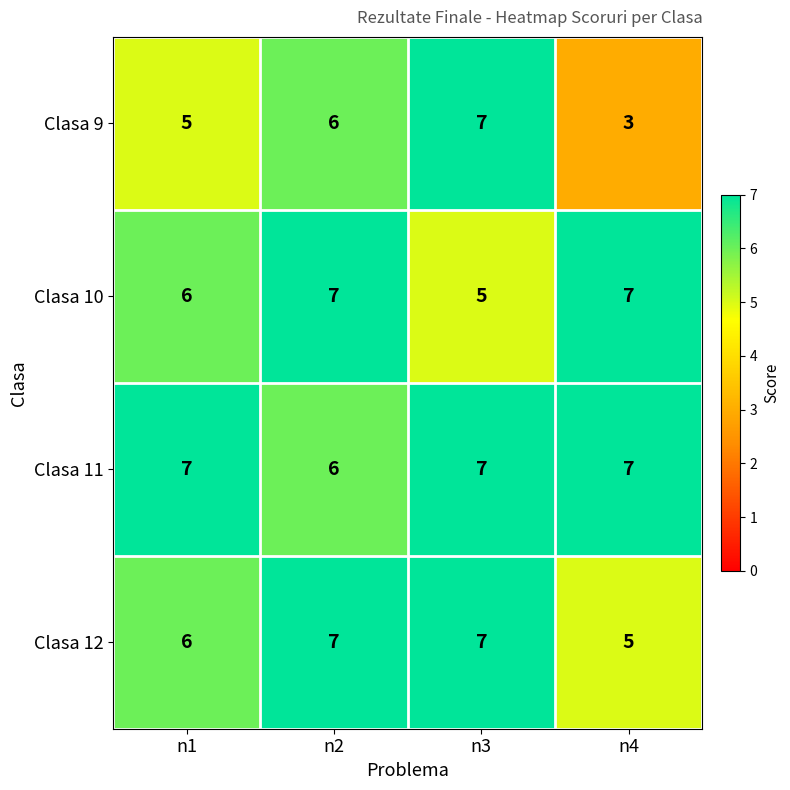

Reading right to left, what are all the values shown in this chart?

Clasa 9: n4=3	n3=7	n2=6	n1=5
Clasa 10: n4=7	n3=5	n2=7	n1=6
Clasa 11: n4=7	n3=7	n2=6	n1=7
Clasa 12: n4=5	n3=7	n2=7	n1=6